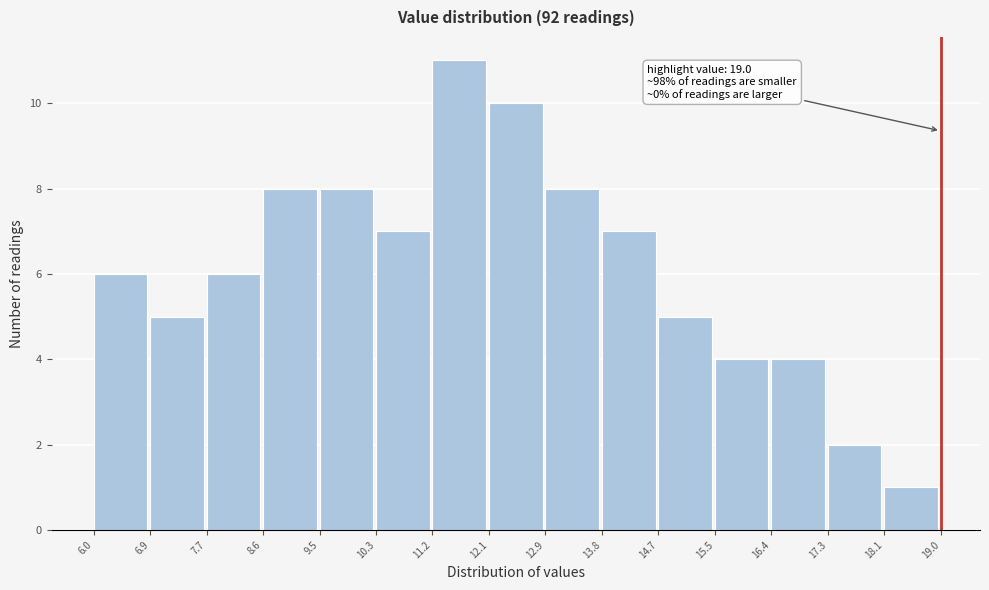

Which range on the x-axis has the tallest bar?

11.2 to 12.1